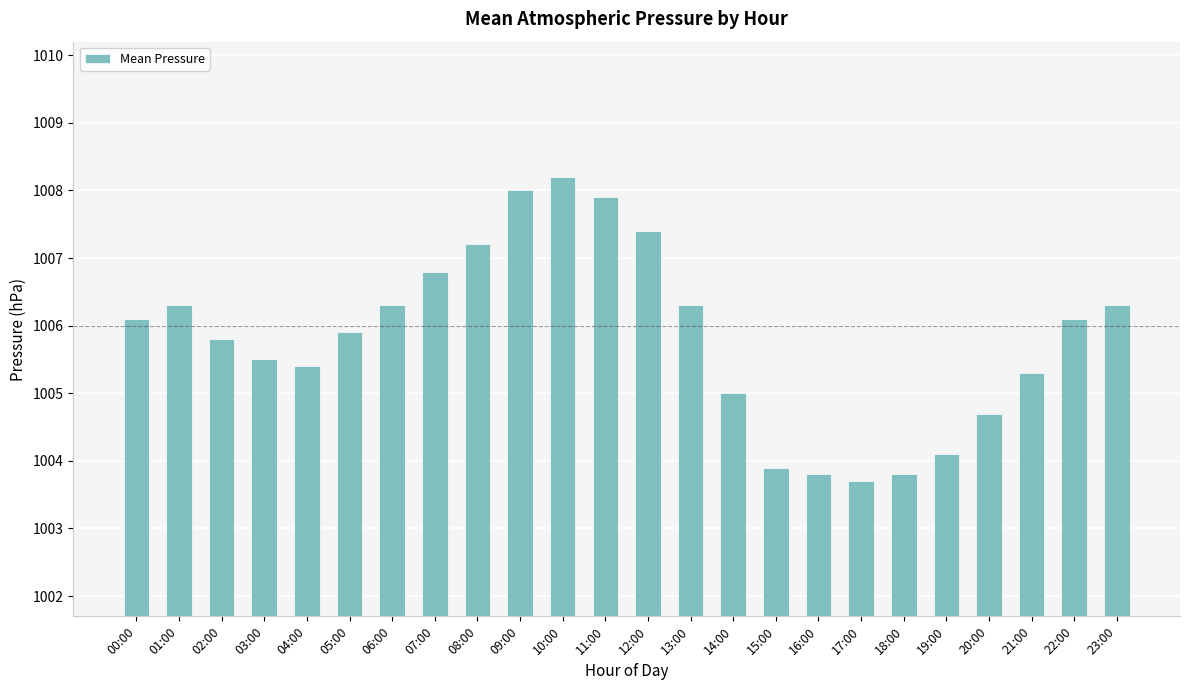

The chart shows a value of 1320.8 at 14:00. True or false?

False